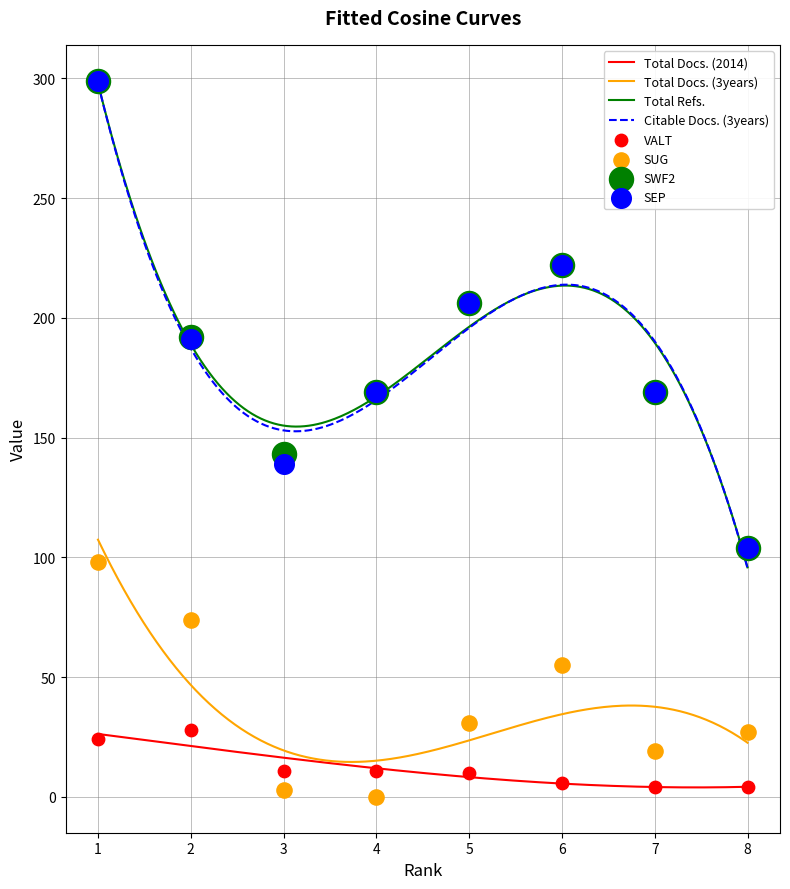

At how many categories does at least one series exceed 155?

6